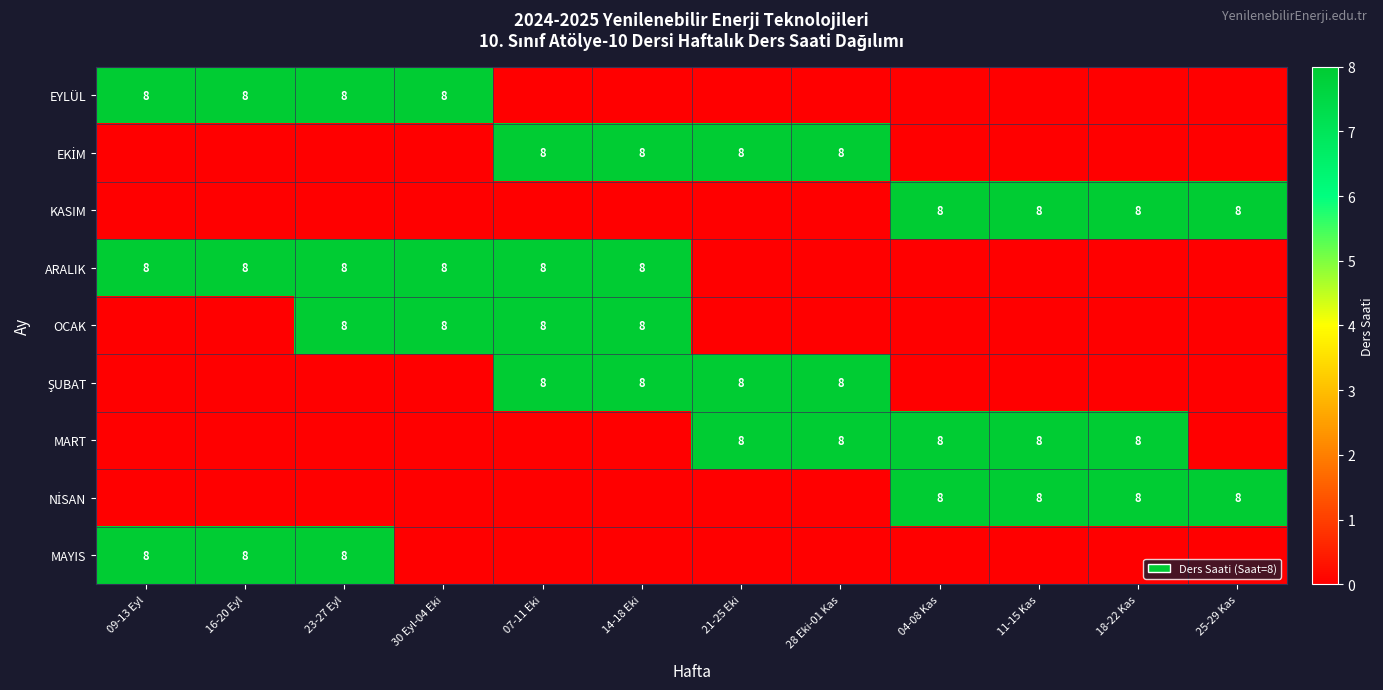

Is it true that ARALIK equals 2 at 23-27 Eyl?

False